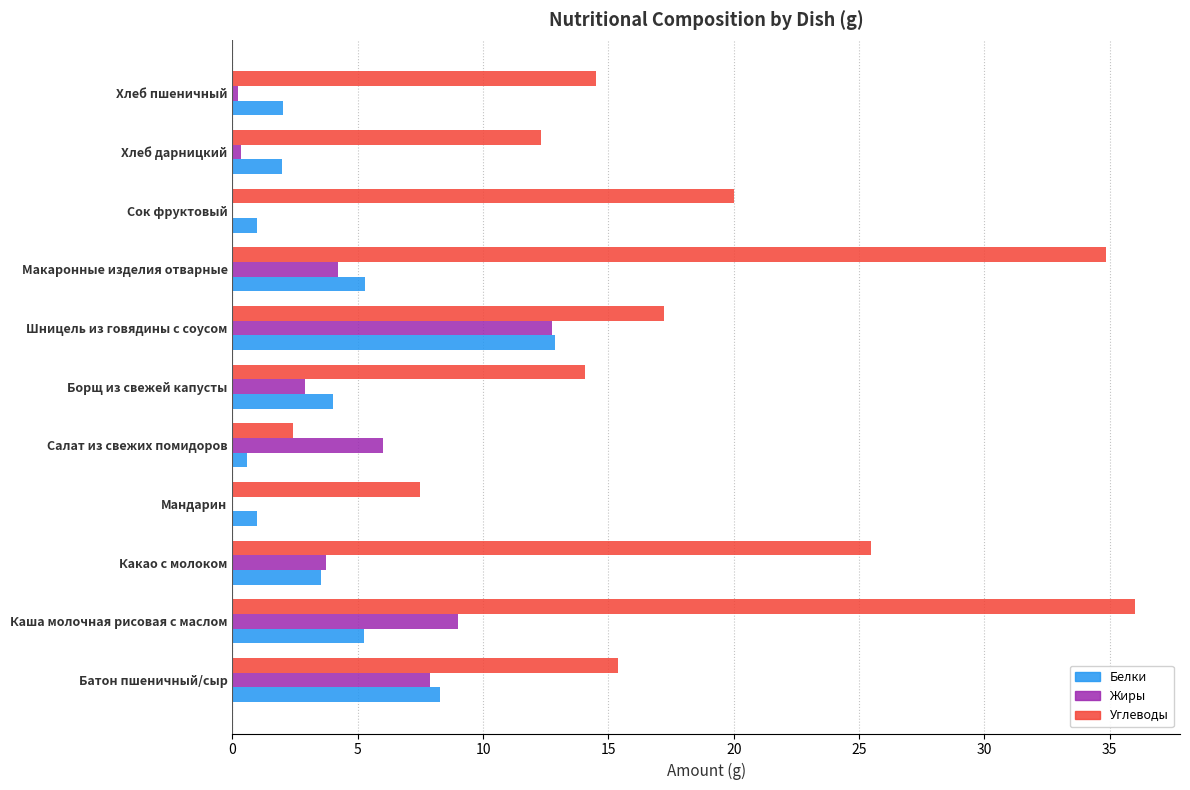

Which series has the largest total across all categories?

Углеводы